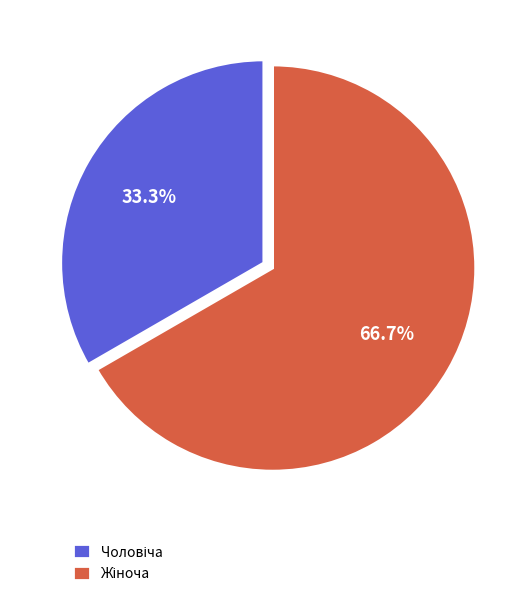

The Жіноча slice represents 67% of the pie. True or false?

True